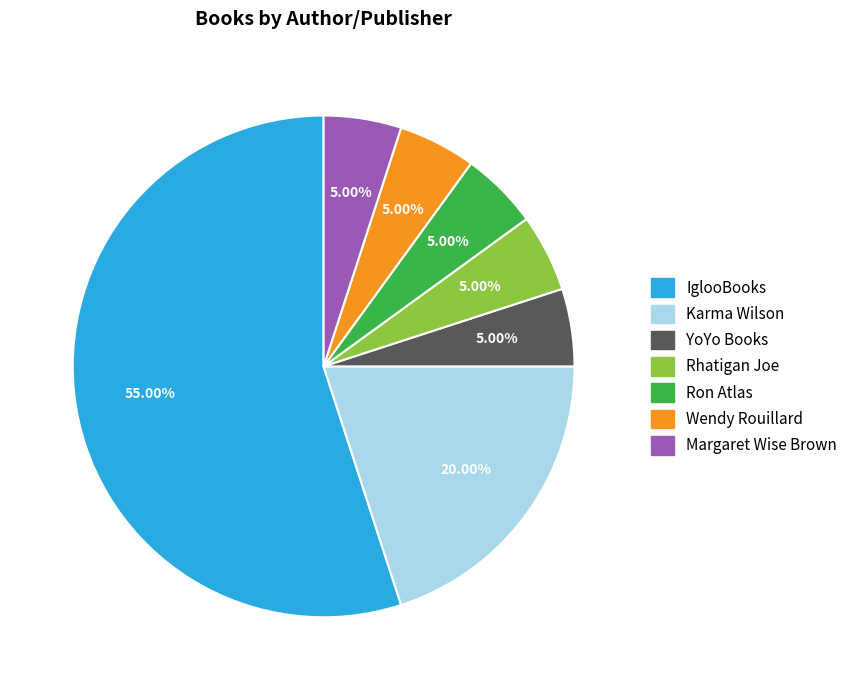

How many segments does this pie chart have?

7